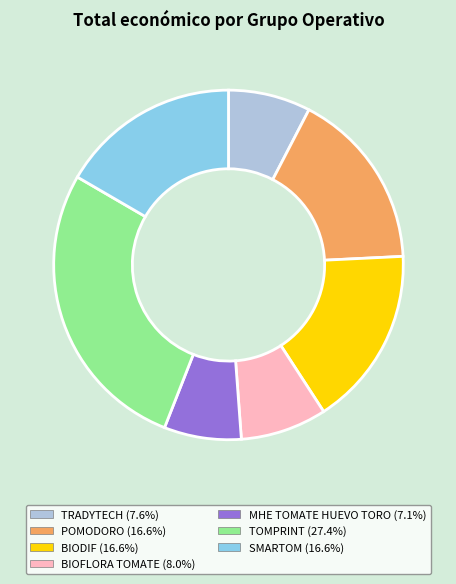

Approximately how many times larger is the value at BIOFLORA TOMATE (8.0%) compared to MHE TOMATE HUEVO TORO (7.1%)?

1.1